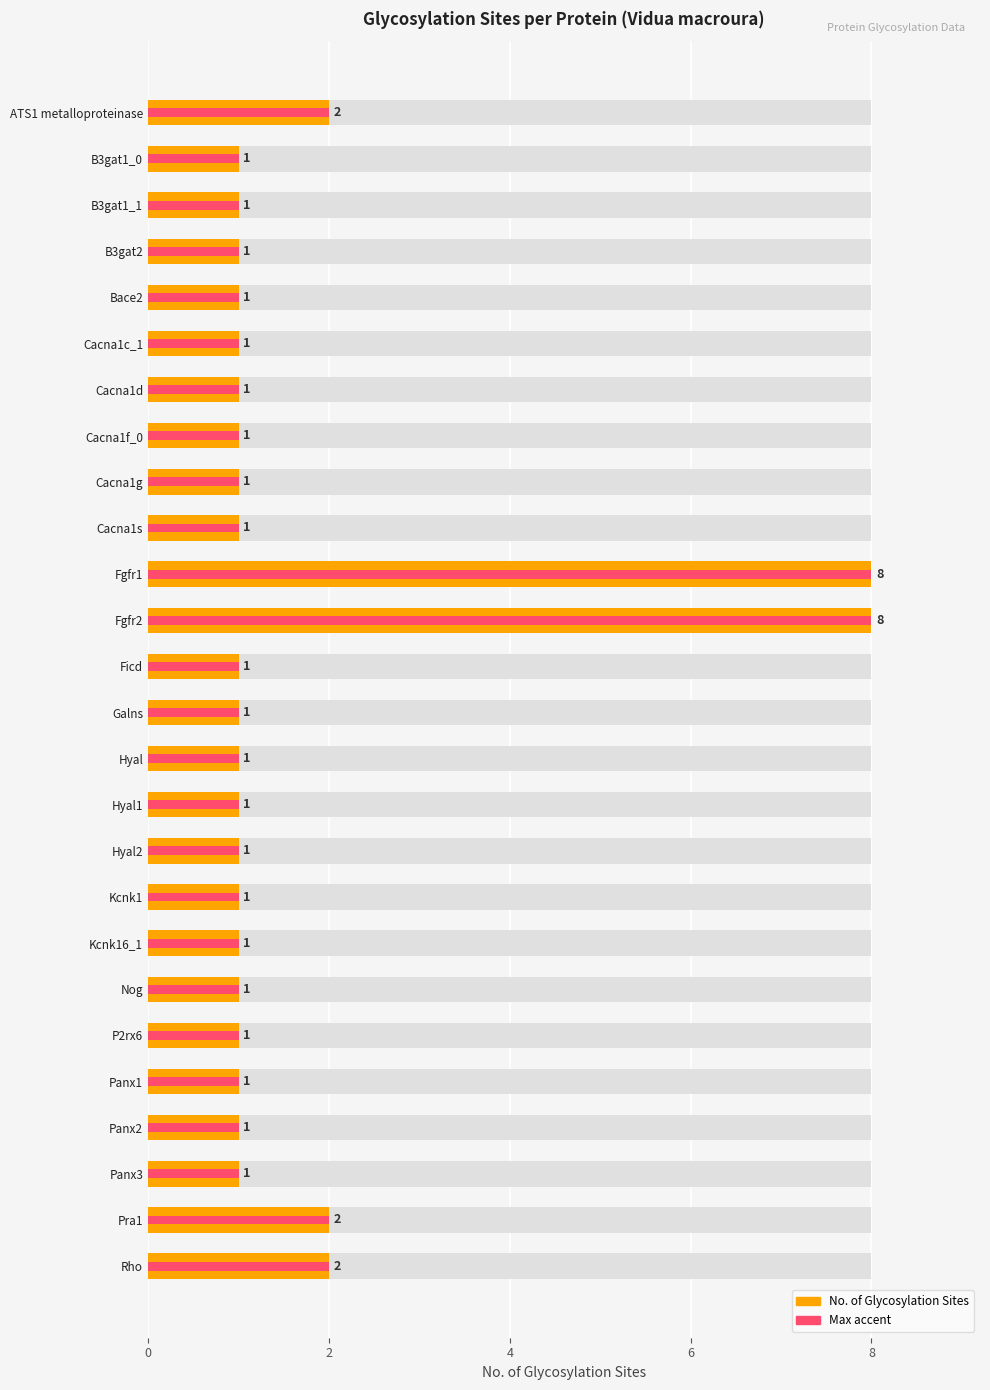

The chart shows a value of 1 at Bace2. True or false?

True